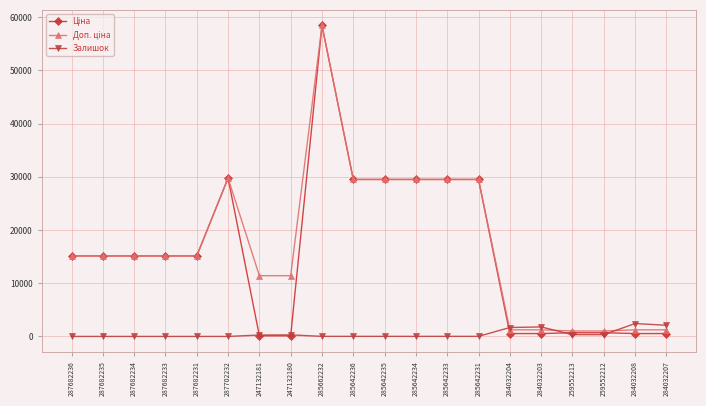

What is the spread (max minus min) of values at 285662232?

58412.5